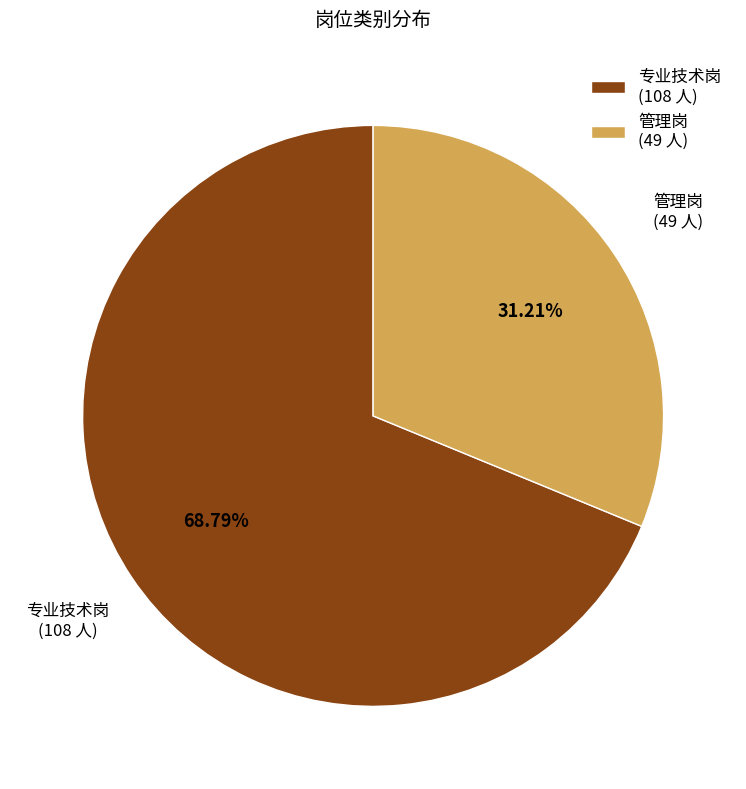

Which slice is the largest?

专业技术岗